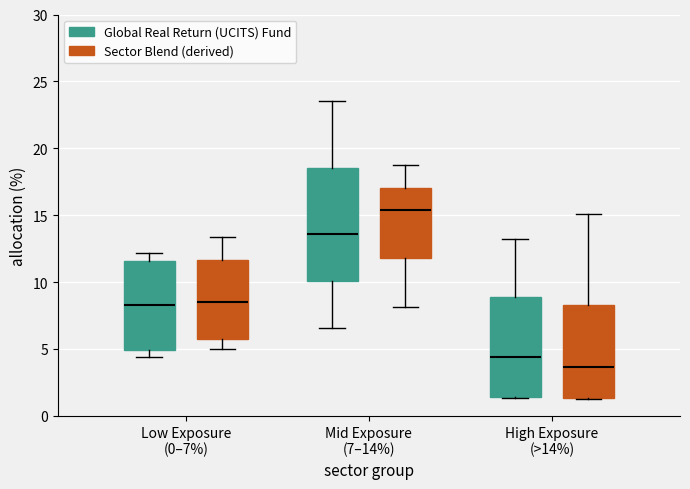

Reading left to right, transcribe this box plot: for each box, give where its median line is, the range the box spans, and where its two whiskers end, as read against the y-axis. The values are not printed on the chart, so give them approximately, as read against the axis.

Low Exposure (0–7%) (Global Real Return (UCITS) Fund): median 8.5, box 5.0 to 11.5, whiskers 4.5 to 12.0
Low Exposure (0–7%) (Sector Blend (derived)): median 8.5, box 6.0 to 11.5, whiskers 5.0 to 13.5
Mid Exposure (7–14%) (Global Real Return (UCITS) Fund): median 13.5, box 10.0 to 18.5, whiskers 6.5 to 23.5
Mid Exposure (7–14%) (Sector Blend (derived)): median 15.5, box 12.0 to 17.0, whiskers 8.0 to 18.5
High Exposure (>14%) (Global Real Return (UCITS) Fund): median 4.5, box 1.5 to 9.0, whiskers 1.5 to 13.0
High Exposure (>14%) (Sector Blend (derived)): median 3.5, box 1.5 to 8.5, whiskers 1.5 to 15.0